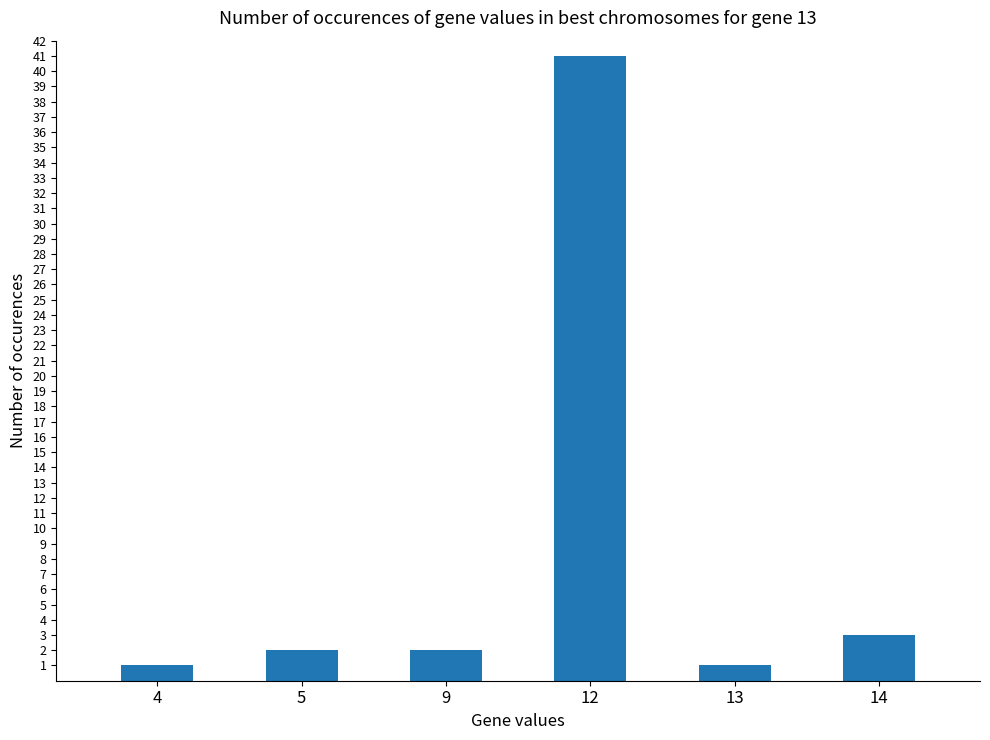

How many data points does each series have?

6